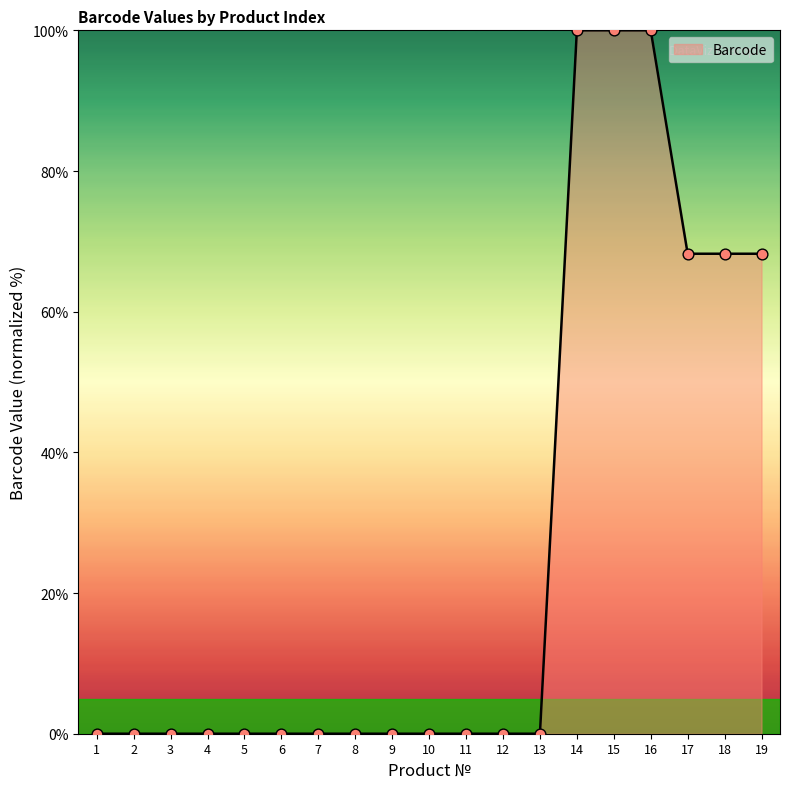

What is the maximum value shown in the chart?

100.0